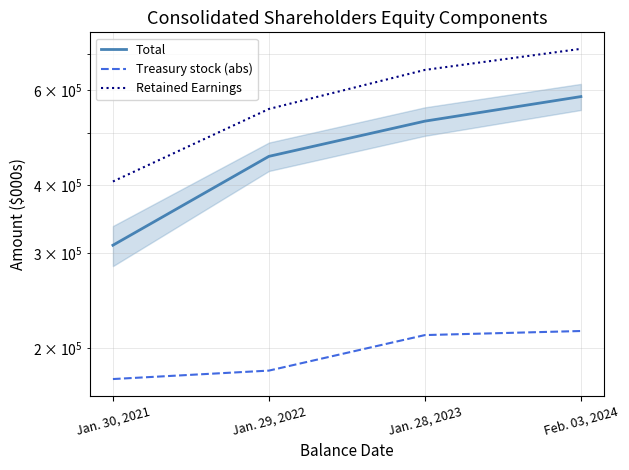

Reading left to right, list all the values displayed in this chart.

Total: Jan. 30, 2021=310176	Jan. 29, 2022=452533	Jan. 28, 2023=525568	Feb. 03, 2024=583389
Treasury stock (abs): Jan. 30, 2021=175626	Jan. 29, 2022=182045	Jan. 28, 2023=211715	Feb. 03, 2024=215406
Retained Earnings: Jan. 30, 2021=406655	Jan. 29, 2022=553487	Jan. 28, 2023=653450	Feb. 03, 2024=714647